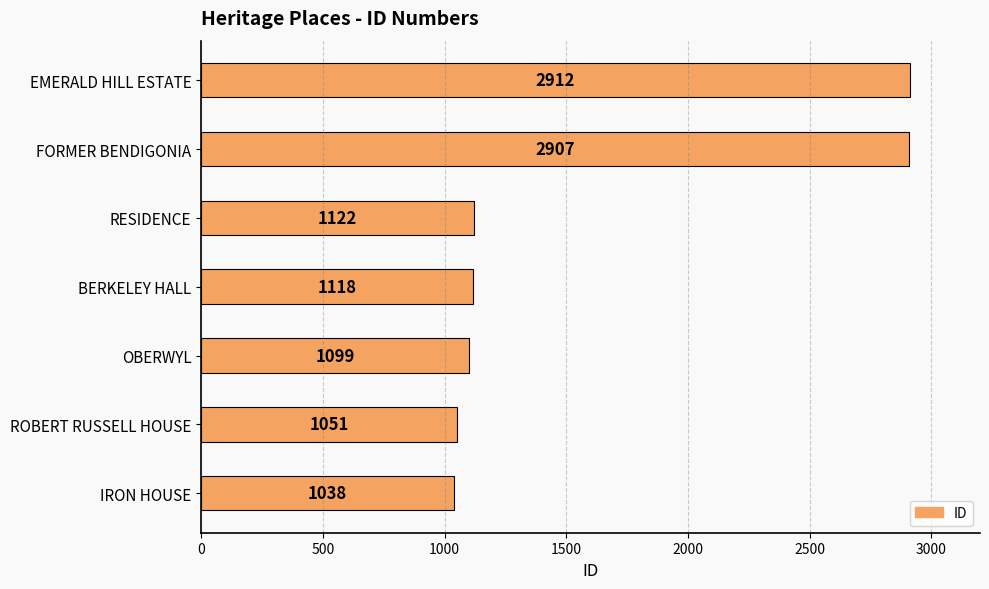

True or false: the data shows 1242 at FORMER BENDIGONIA.

False